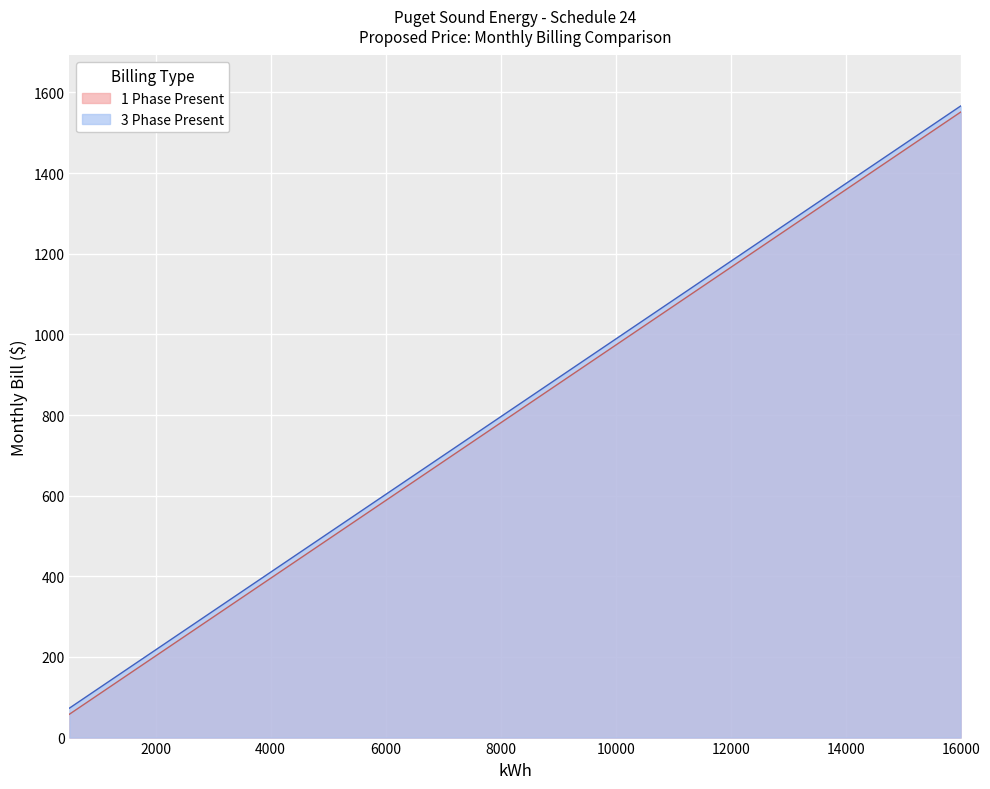

True or false: 1 Phase Present and 3 Phase Present cross at least once.

False